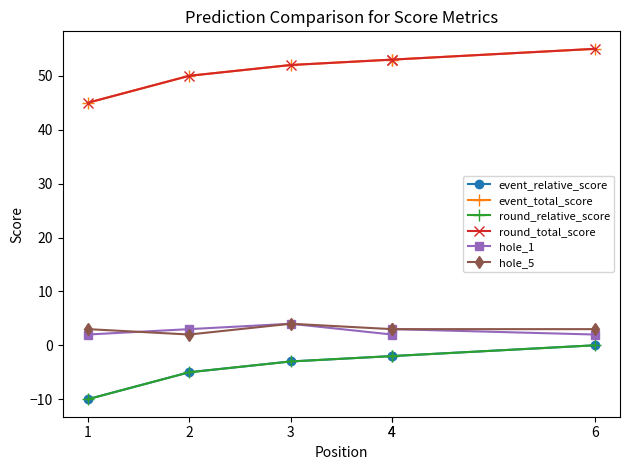

True or false: event_total_score has a value of 53 at 4.

True